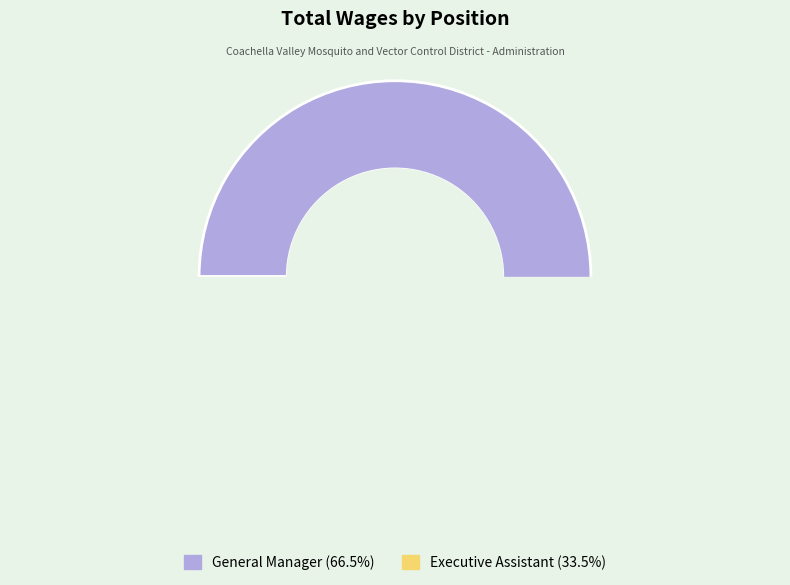

To the nearest percent, what is the combined percentage of General Manager and Executive Assistant?

100%